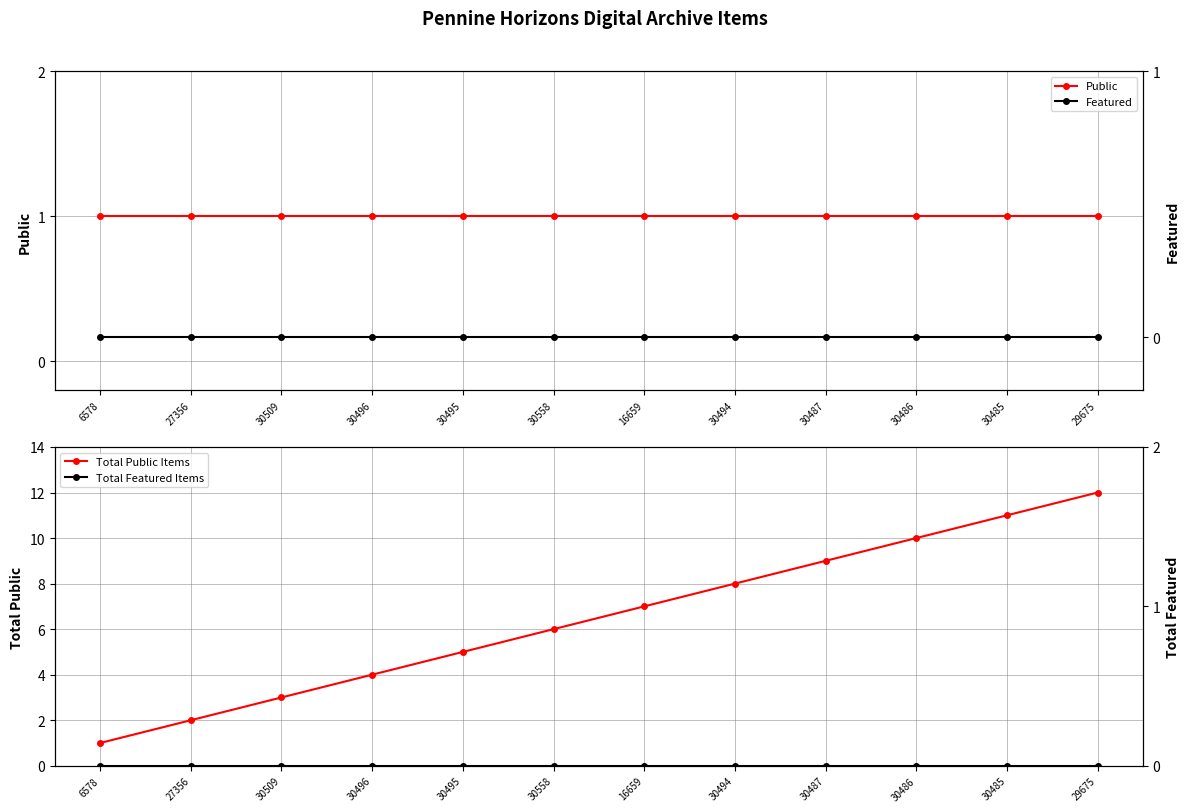

Reading left to right, extract all data points from this chart.

Public: 1	1	1	1	1	1	1	1	1	1	1	1
Total Public Items: 1	2	3	4	5	6	7	8	9	10	11	12
Featured: 0	0	0	0	0	0	0	0	0	0	0	0
Total Featured Items: 0	0	0	0	0	0	0	0	0	0	0	0